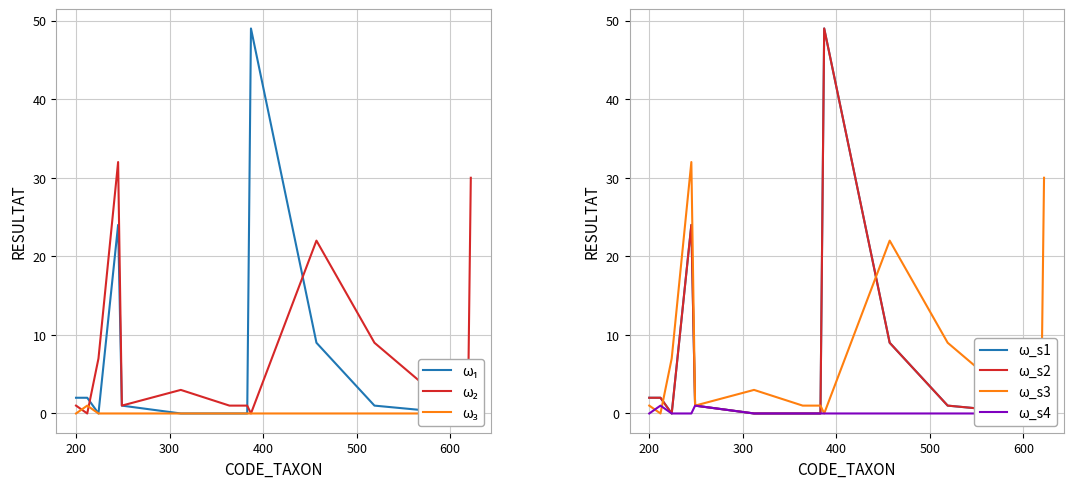

Is it true that RESULTAT_C equals 0 at 212?

False